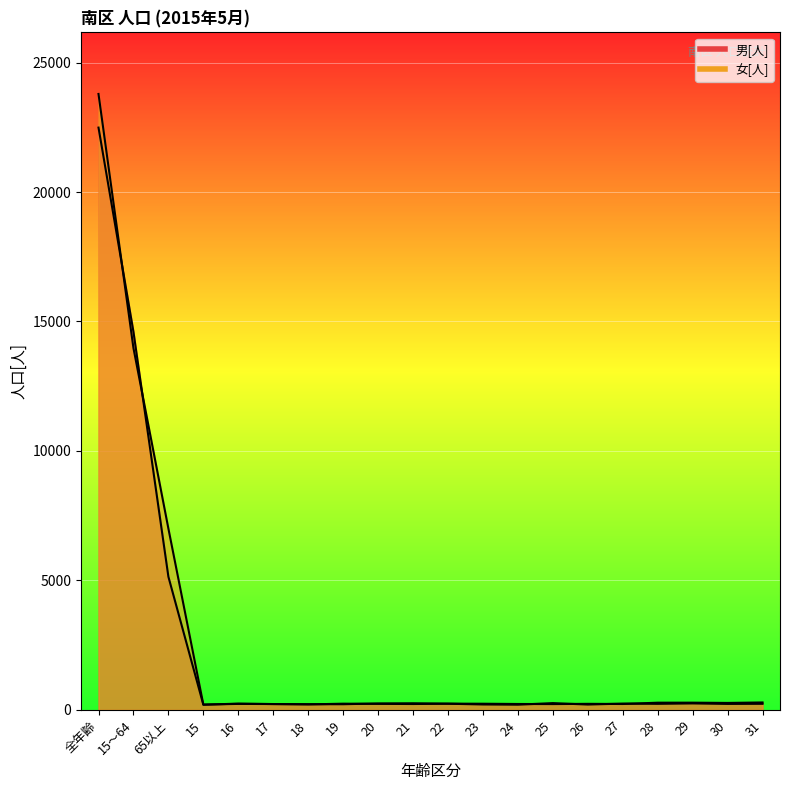

What is the maximum value for 男[人]?

22488